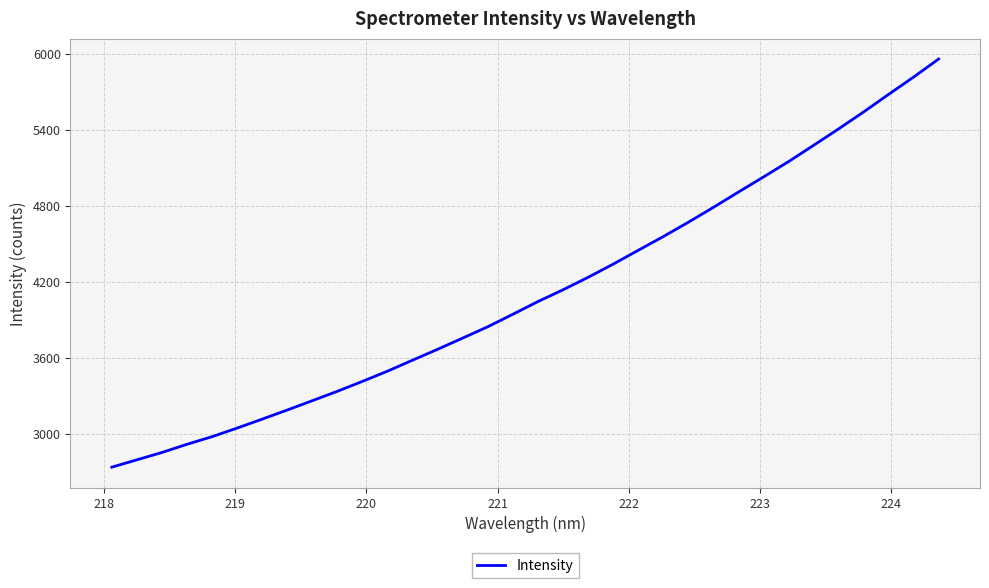

What is the difference between the maximum and minimum values?

3219.1